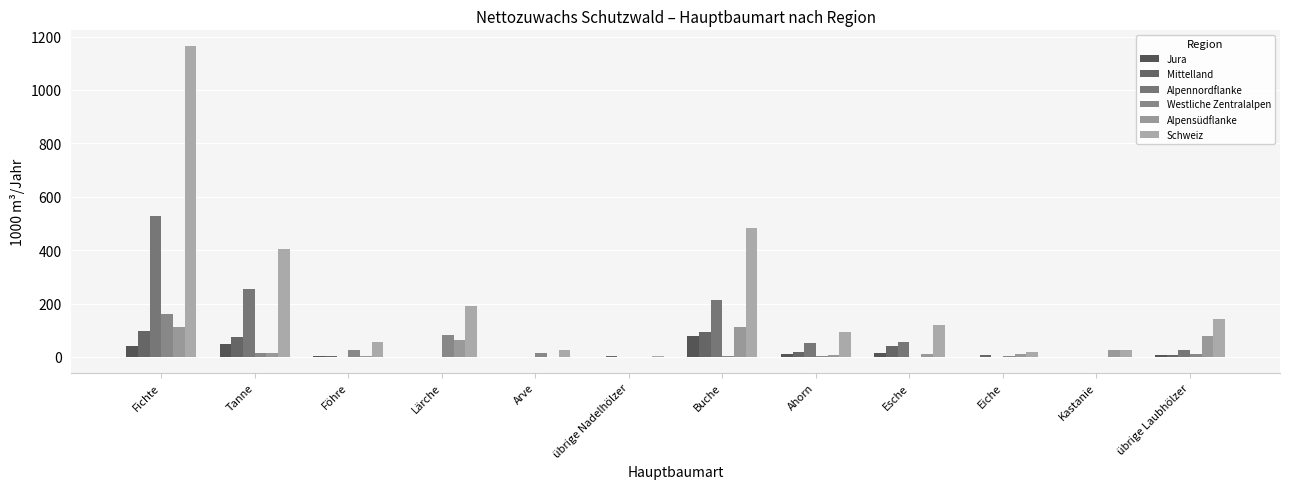

Read the Alpensüdflanke value at übrige Laubhölzer, to the nearest 50.

100